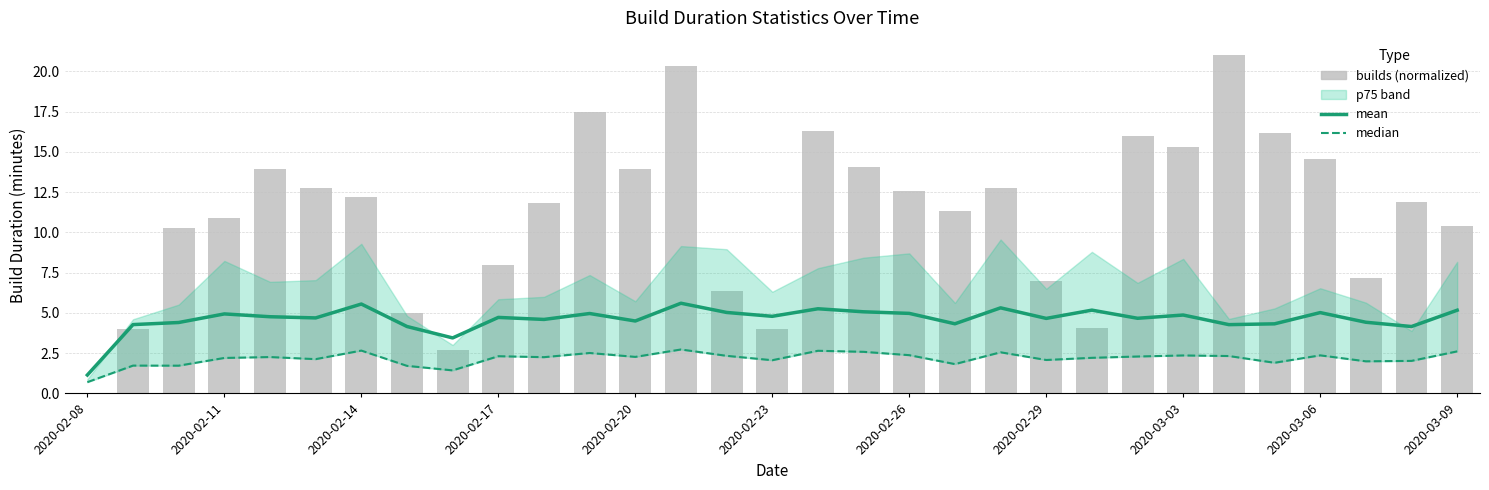

Reading left to right, what are all the values shown in this chart?

mean: 1.1	4.3	4.4	4.9	4.8	4.7	5.6	4.2	3.4	4.7	4.6	5.0	4.5	5.6	5.0	4.8	5.3	5.1	5.0	4.3	5.3	4.7	5.2	4.7	4.9	4.3	4.3	5.0	4.4	4.2	5.2
median: 0.7	1.7	1.7	2.2	2.3	2.1	2.7	1.7	1.4	2.3	2.3	2.5	2.3	2.7	2.3	2.1	2.6	2.6	2.4	1.8	2.6	2.1	2.2	2.3	2.4	2.3	1.9	2.4	2.0	2.0	2.6
builds: 0.0	4.0	10.3	10.9	13.9	12.7	12.2	5.0	2.7	7.9	11.8	17.5	13.9	20.3	6.4	4.0	16.3	14.1	12.6	11.3	12.8	7.0	4.0	16.0	15.3	21.0	16.2	14.5	7.2	11.9	10.4